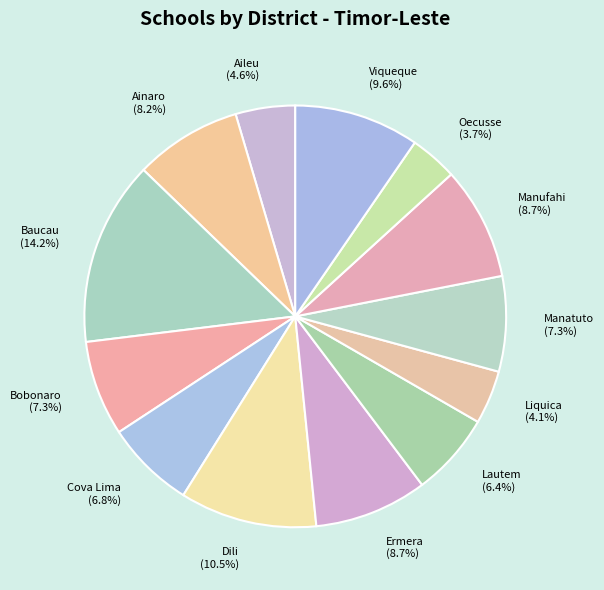

To the nearest percent, what portion does Manufahi represent?

9%